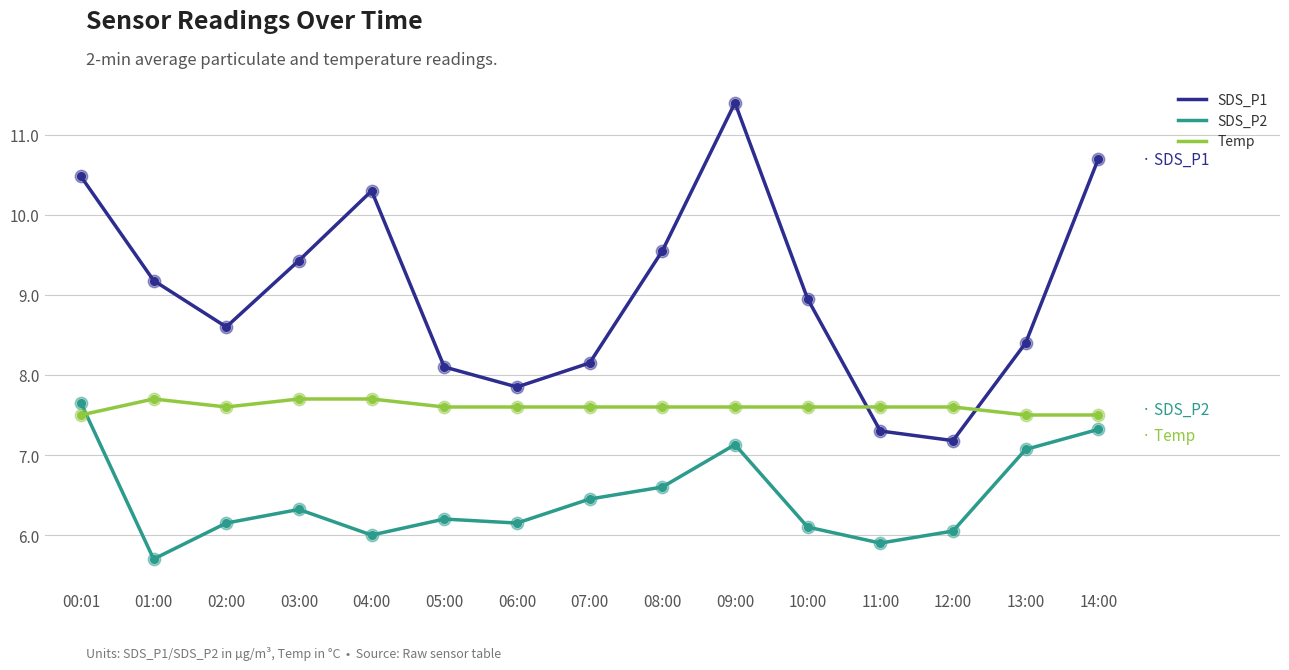

Is the value of SDS_P2 at 05:00 greater than the value of SDS_P1 at 09:00?

No